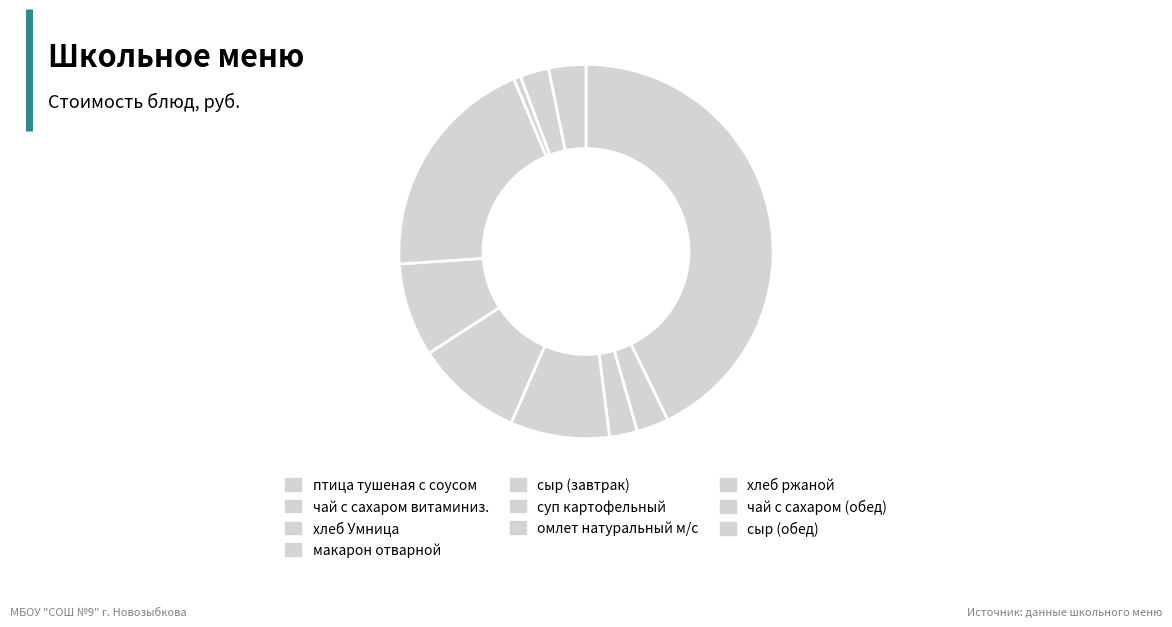

Do сыр (обед) and птица тушеная с соусом together represent more than half of the pie?

No